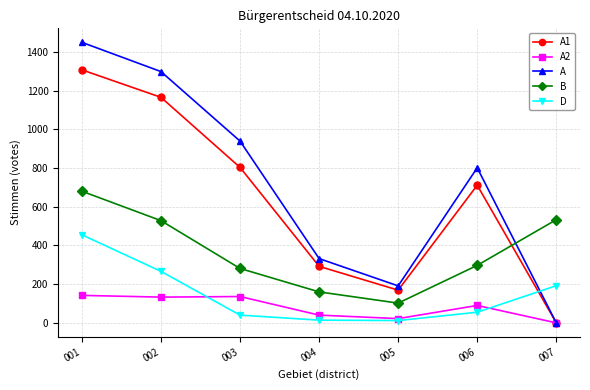

What is the total value across all series at 006?

1954